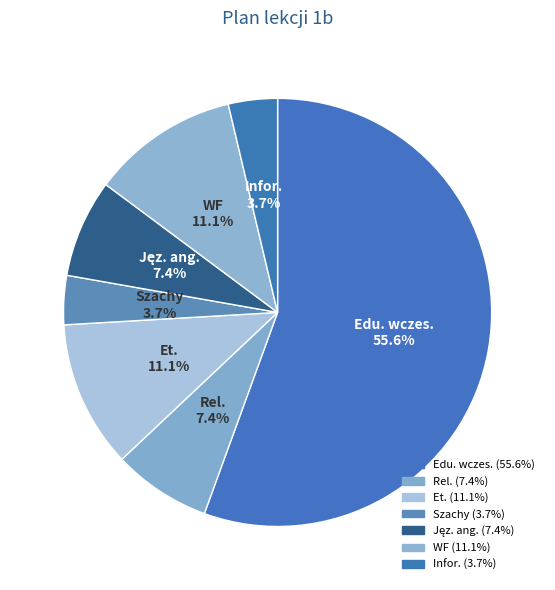

Count the number of slices in the pie.

7